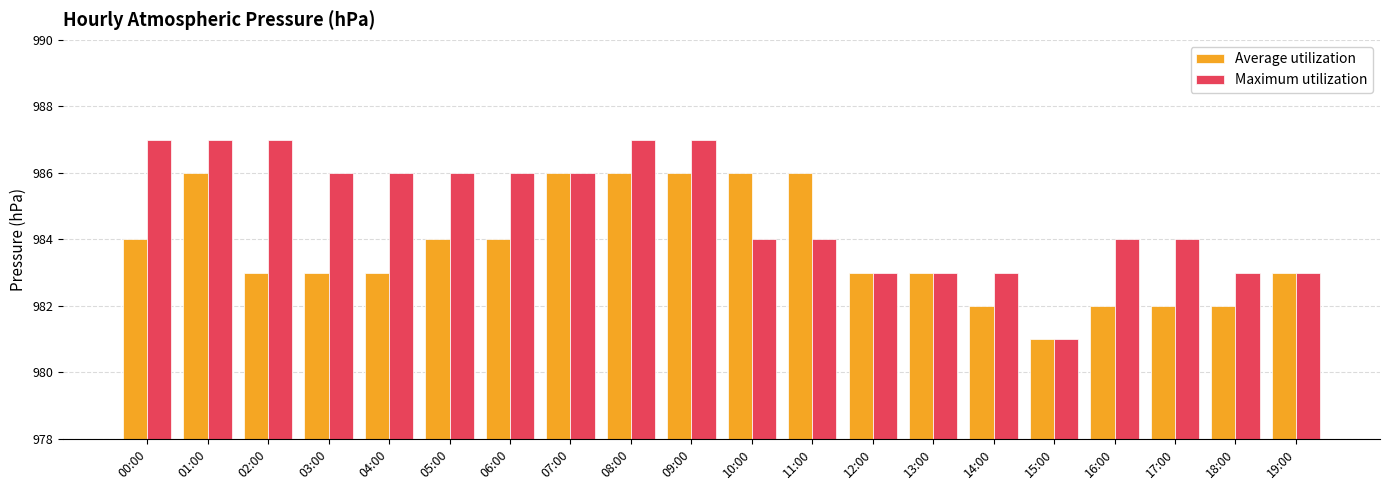

Reading right to left, what are all the values shown in this chart?

Average utilization: 19:00=983	18:00=982	17:00=982	16:00=982	15:00=981	14:00=982	13:00=983	12:00=983	11:00=986	10:00=986	09:00=986	08:00=986	07:00=986	06:00=984	05:00=984	04:00=983	03:00=983	02:00=983	01:00=986	00:00=984
Maximum utilization: 19:00=983	18:00=983	17:00=984	16:00=984	15:00=981	14:00=983	13:00=983	12:00=983	11:00=984	10:00=984	09:00=987	08:00=987	07:00=986	06:00=986	05:00=986	04:00=986	03:00=986	02:00=987	01:00=987	00:00=987